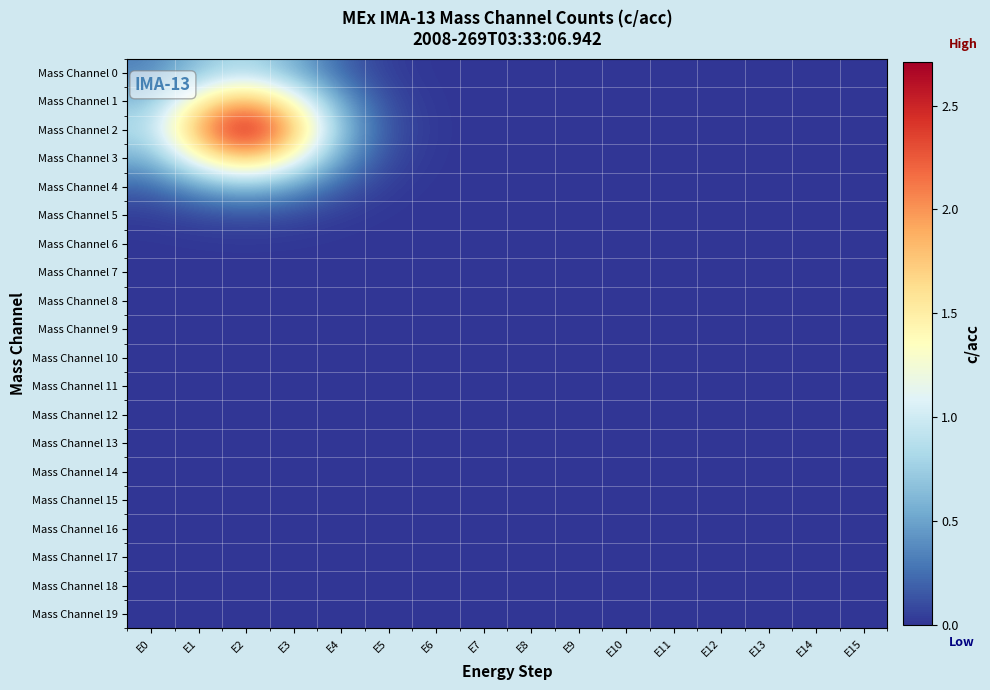

Count the number of data series in this chart.

20